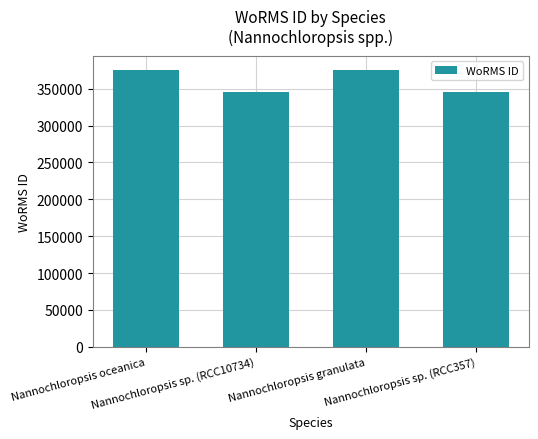

What is the label of the 3rd bar from the left?

Nannochloropsis granulata